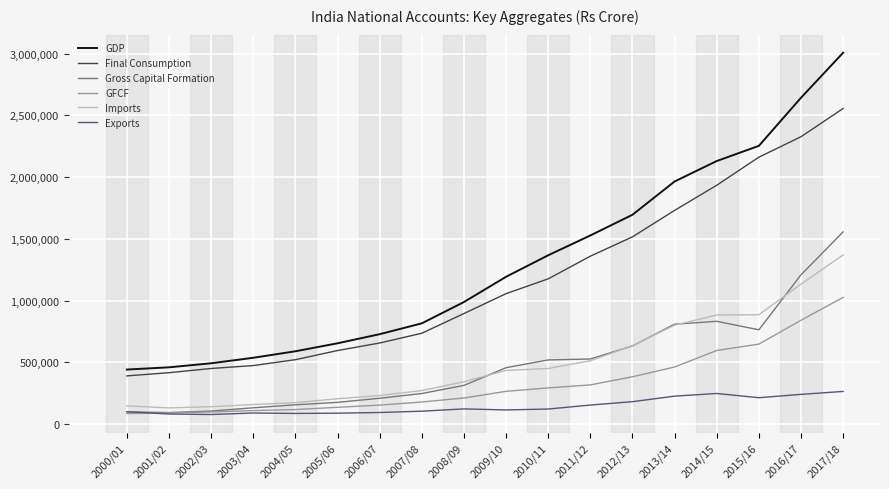

Rank the series at 2015/16 from lowest to highest value.

Exports, GFCF, Gross Capital Formation, Imports, Final Consumption, GDP